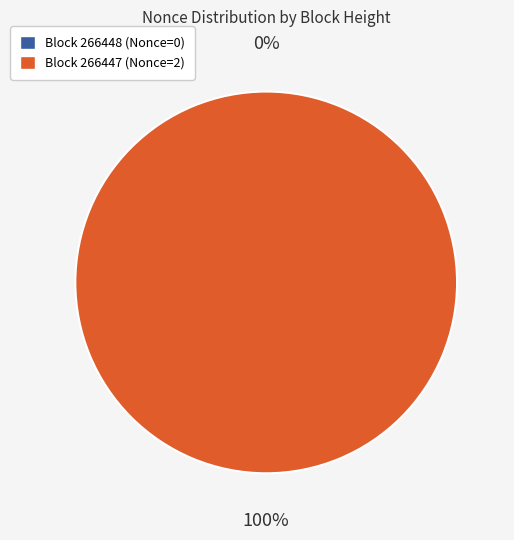

What percentage do 266448 and 266447 together represent?

100.0%